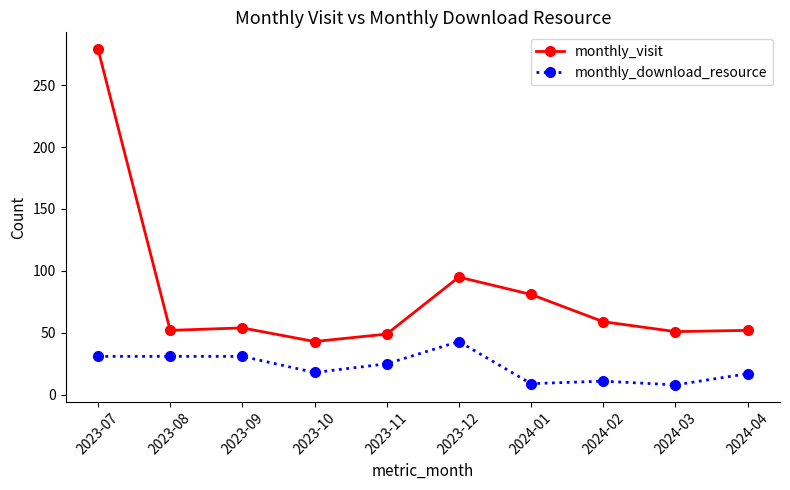

List the series in order of their peak value, highest first.

monthly_visit, monthly_download_resource